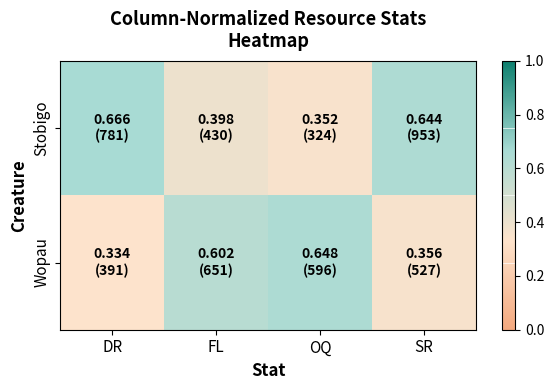

Reading right to left, list all the values displayed in this chart.

Stobigo: SR=0.6	OQ=0.4	FL=0.4	DR=0.7
Wopau: SR=0.4	OQ=0.6	FL=0.6	DR=0.3